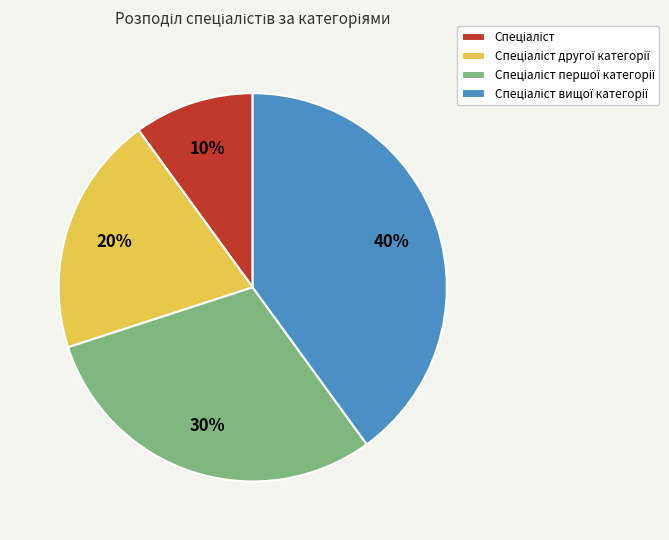

To the nearest percent, what is the average slice percentage?

25%